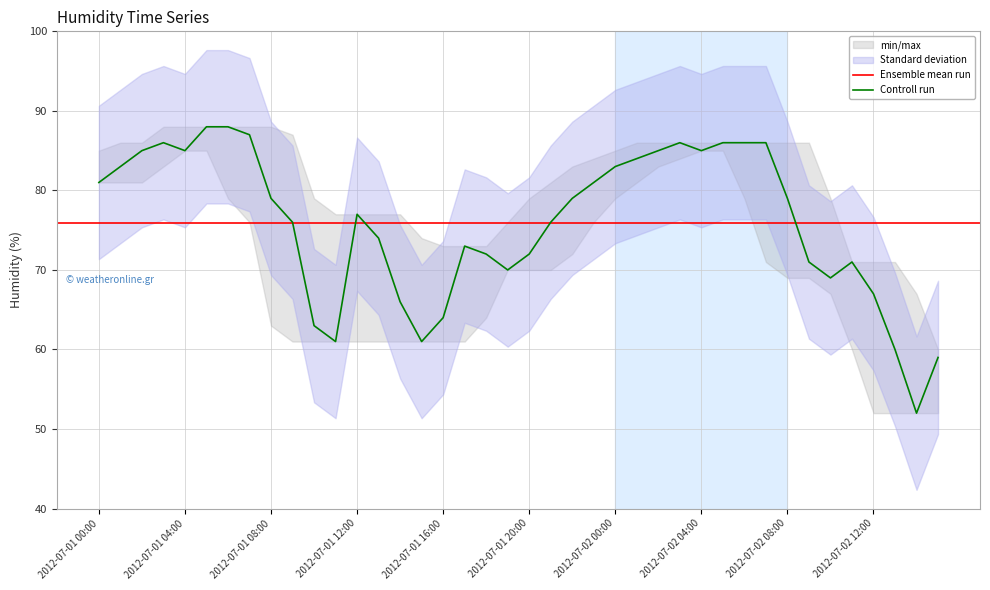

The chart shows a value of 26 at 2012-07-01 14:00. True or false?

False